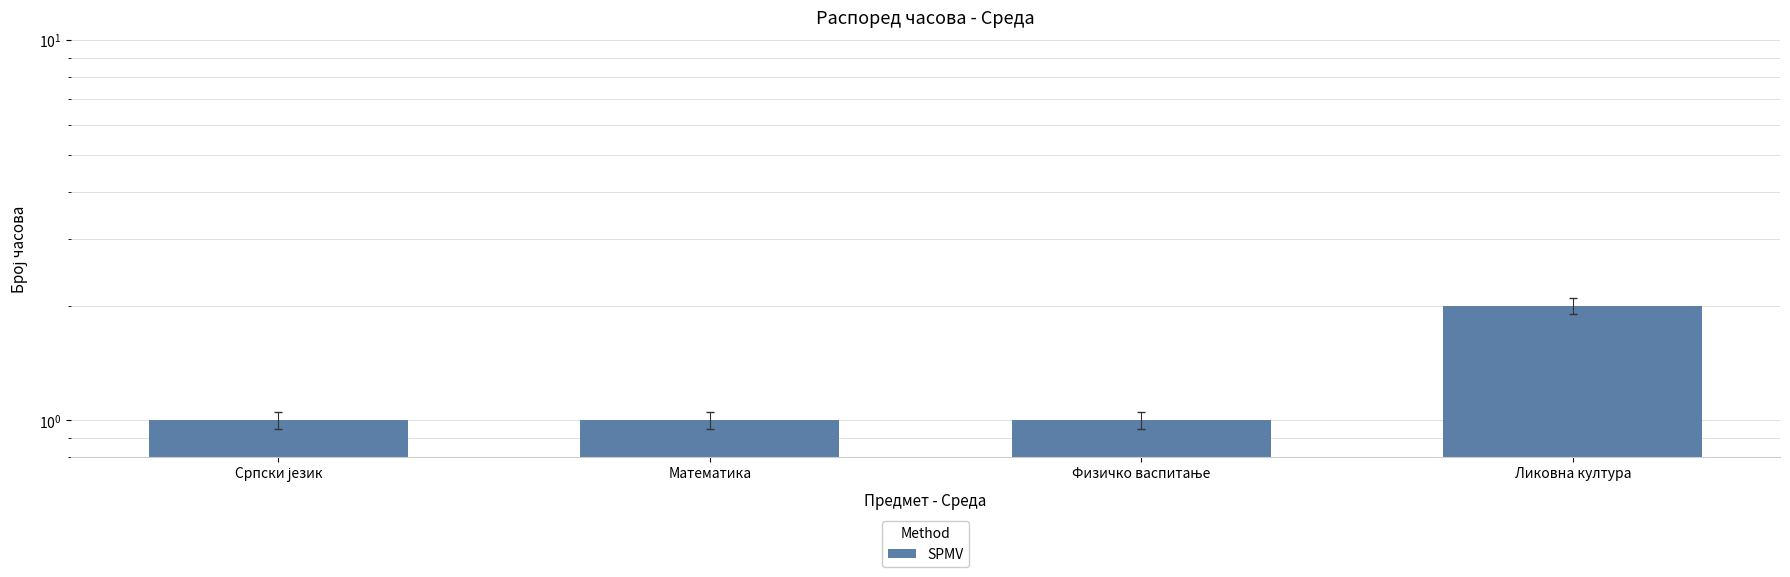

What is the sum of the values at Математика and Физичко васпитање?

2